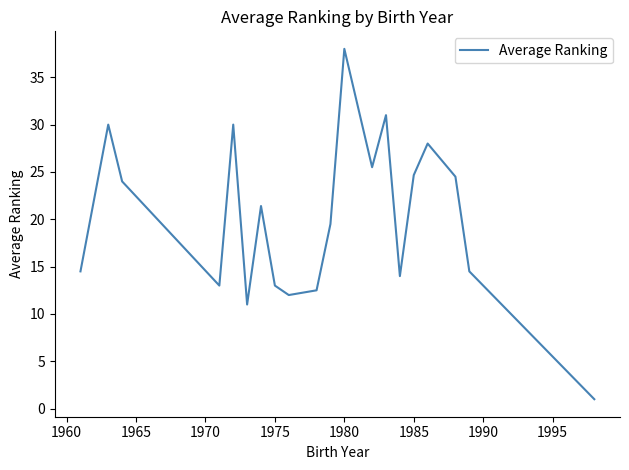

How many lines are shown in the chart?

1